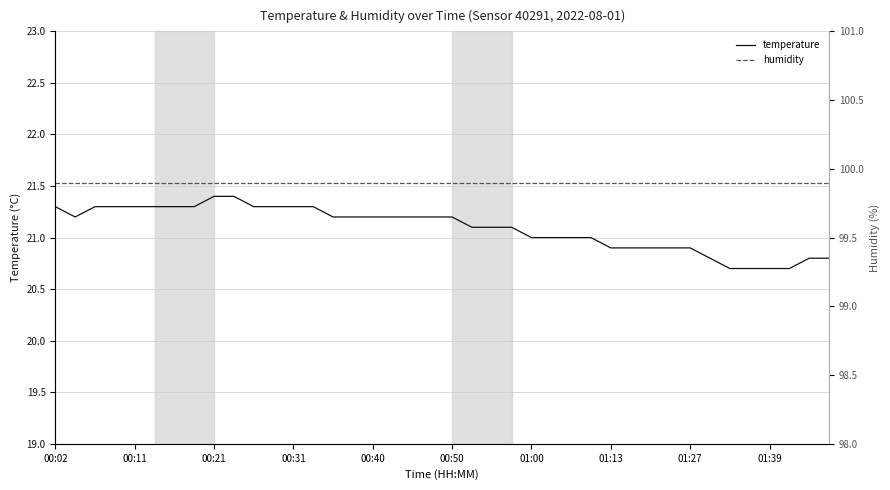

True or false: temperature and humidity cross at least once.

False